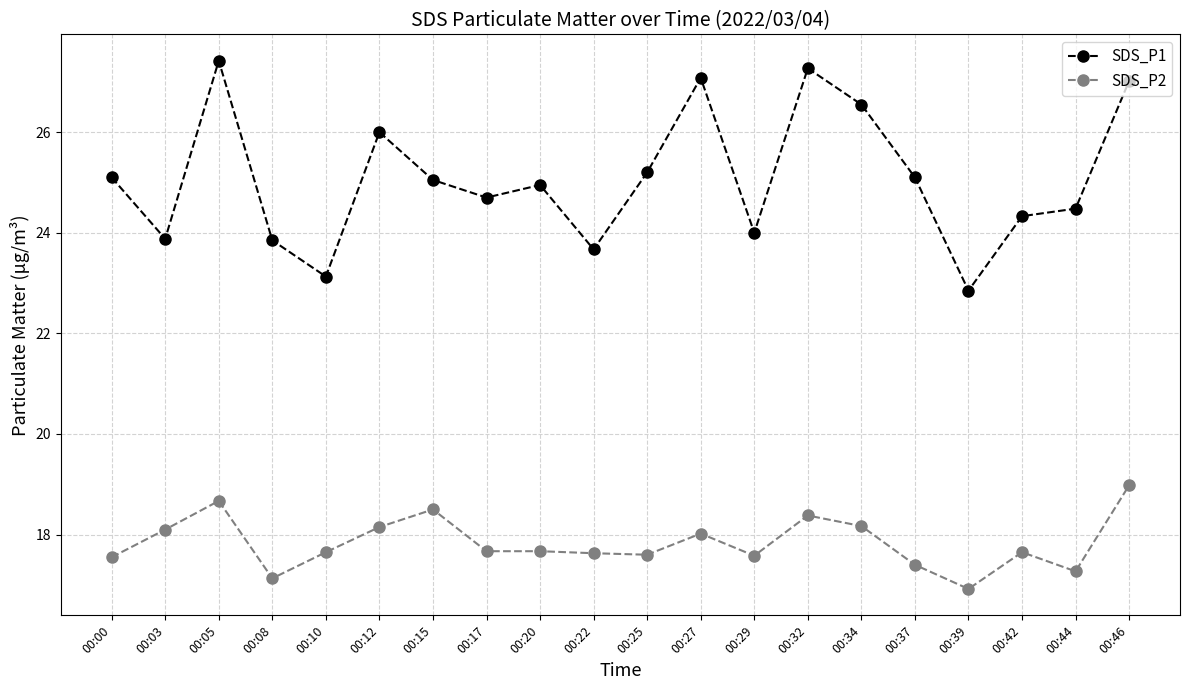

Is the value of SDS_P1 at 00:03 greater than the value of SDS_P2 at 00:42?

Yes